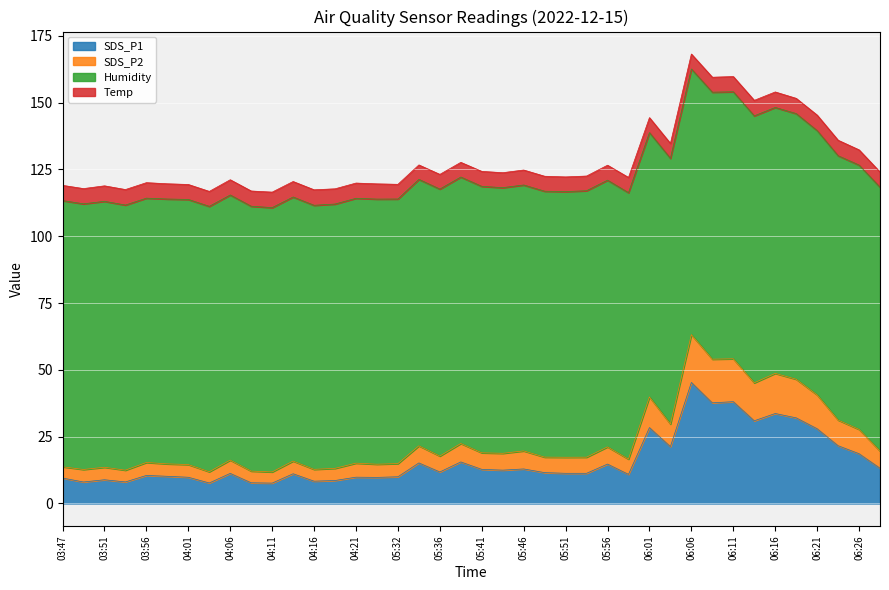

At which label does SDS_P1 reach its peak?

06:06